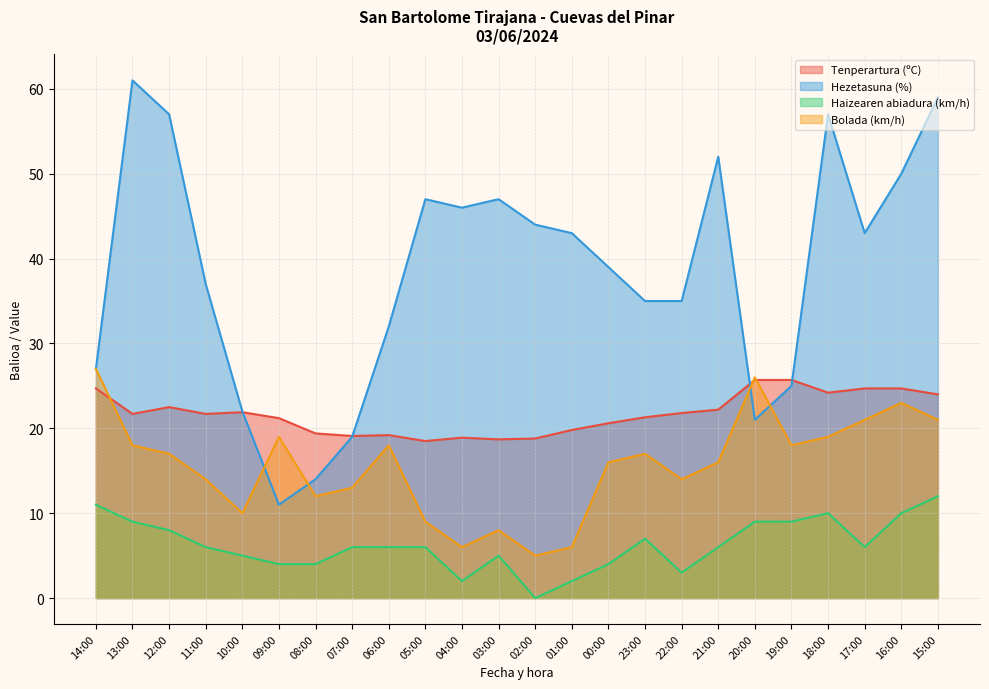

At which label is Tenperartura (ºC) closest to 22?

10:00